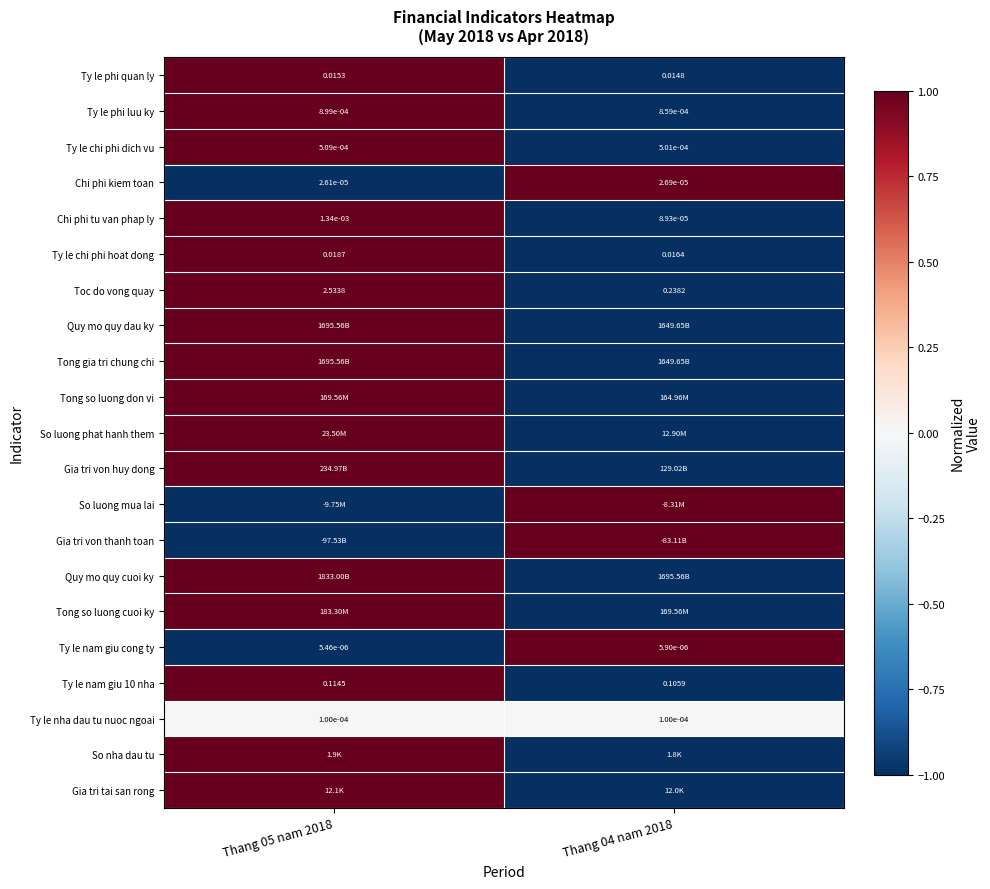

Which category has the highest value across all series?

Thang 05 nam 2018